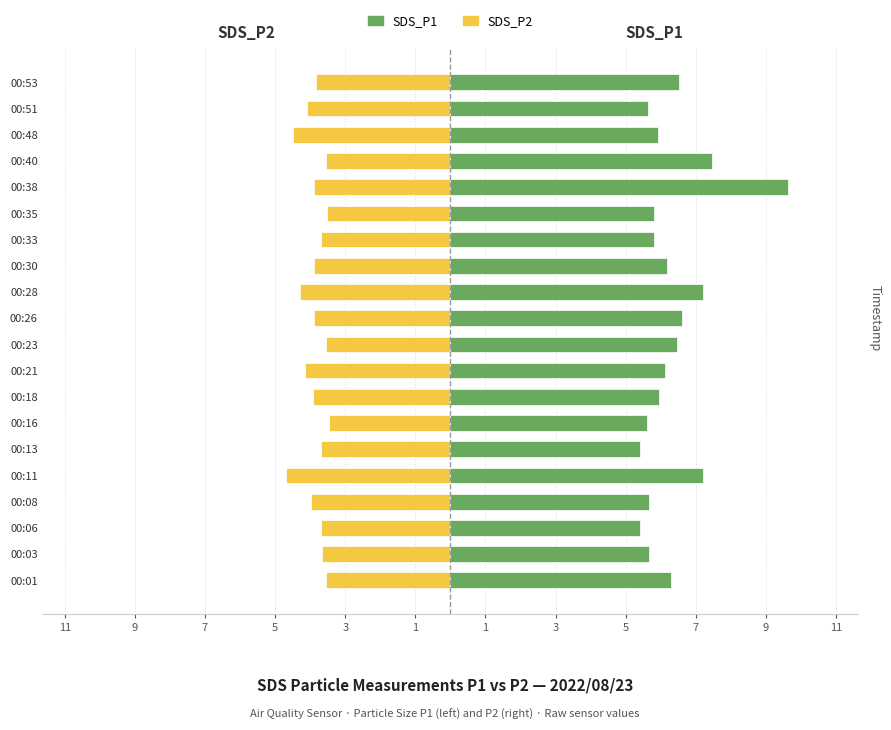

What is the value of the SDS_P1 bar at the 18th from the left?

5.9